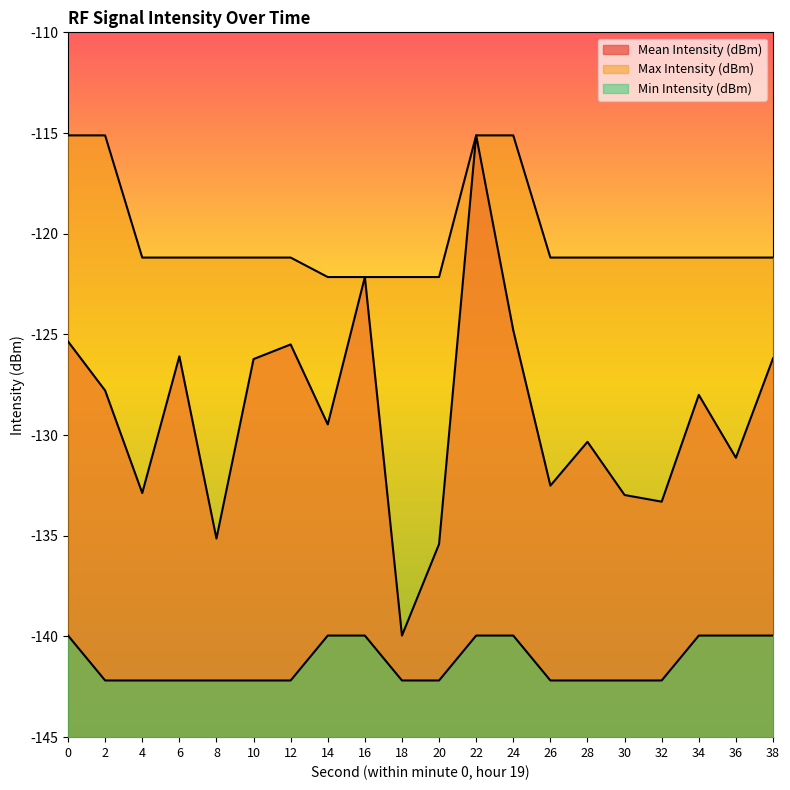

Rank the categories by Min Intensity (dBm) value from lowest to highest.

2, 4, 6, 8, 10, 12, 18, 20, 26, 28, 30, 32, 0, 14, 16, 22, 24, 34, 36, 38